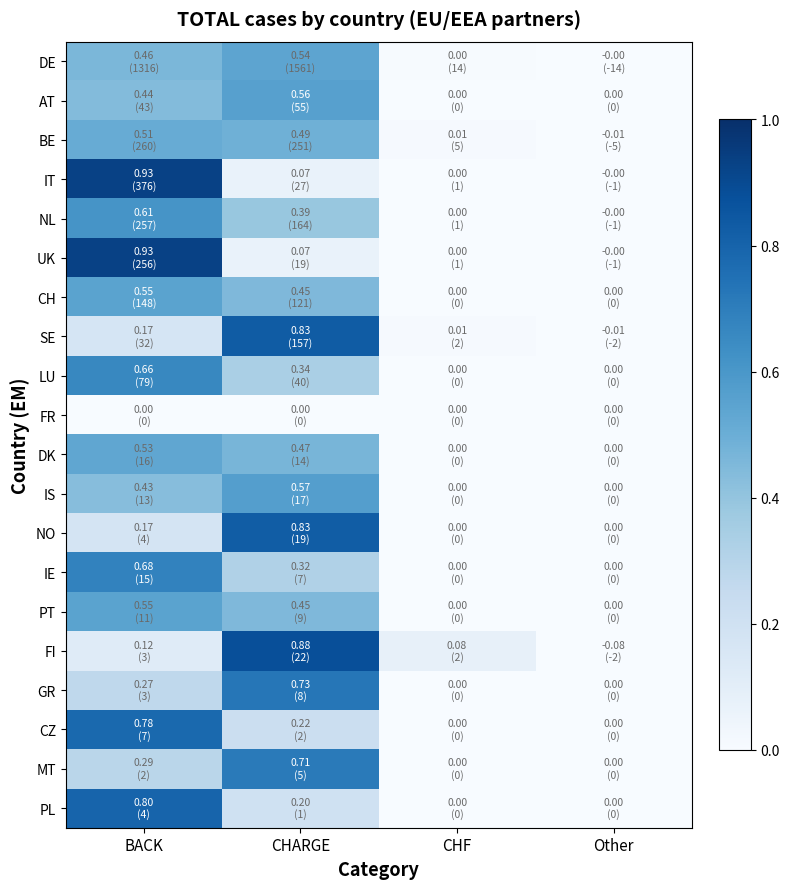

Reading right to left, extract all data points from this chart.

DE: Other=-0.0	CHF=0.0	CHARGE=0.5	BACK=0.5
AT: Other=0.0	CHF=0.0	CHARGE=0.6	BACK=0.4
BE: Other=-0.0	CHF=0.0	CHARGE=0.5	BACK=0.5
IT: Other=-0.0	CHF=0.0	CHARGE=0.1	BACK=0.9
NL: Other=-0.0	CHF=0.0	CHARGE=0.4	BACK=0.6
UK: Other=-0.0	CHF=0.0	CHARGE=0.1	BACK=0.9
CH: Other=0.0	CHF=0.0	CHARGE=0.4	BACK=0.6
SE: Other=-0.0	CHF=0.0	CHARGE=0.8	BACK=0.2
LU: Other=0.0	CHF=0.0	CHARGE=0.3	BACK=0.7
FR: Other=0.0	CHF=0.0	CHARGE=0.0	BACK=0.0
DK: Other=0.0	CHF=0.0	CHARGE=0.5	BACK=0.5
IS: Other=0.0	CHF=0.0	CHARGE=0.6	BACK=0.4
NO: Other=0.0	CHF=0.0	CHARGE=0.8	BACK=0.2
IE: Other=0.0	CHF=0.0	CHARGE=0.3	BACK=0.7
PT: Other=0.0	CHF=0.0	CHARGE=0.5	BACK=0.6
FI: Other=-0.1	CHF=0.1	CHARGE=0.9	BACK=0.1
GR: Other=0.0	CHF=0.0	CHARGE=0.7	BACK=0.3
CZ: Other=0.0	CHF=0.0	CHARGE=0.2	BACK=0.8
MT: Other=0.0	CHF=0.0	CHARGE=0.7	BACK=0.3
PL: Other=0.0	CHF=0.0	CHARGE=0.2	BACK=0.8